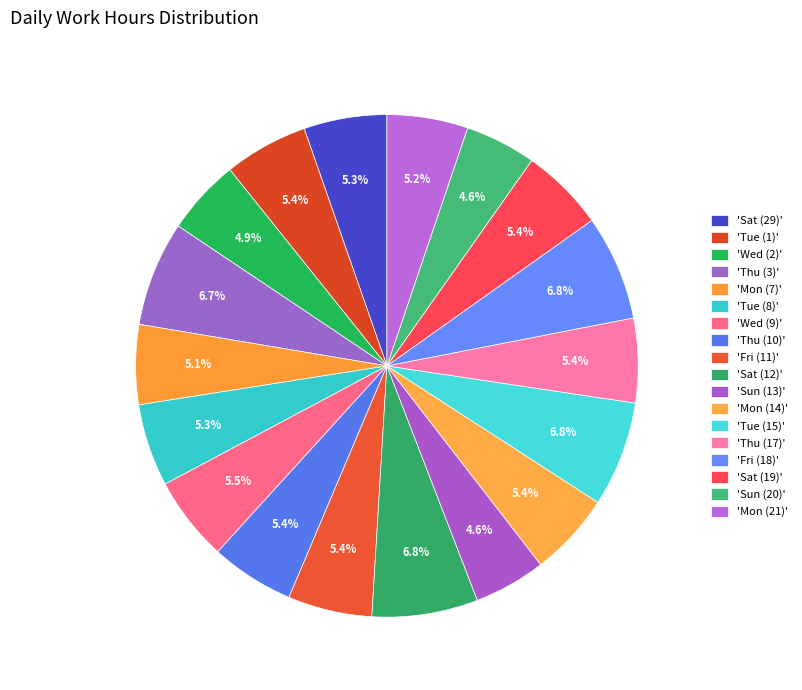

To the nearest percent, what is the average slice percentage?

6%